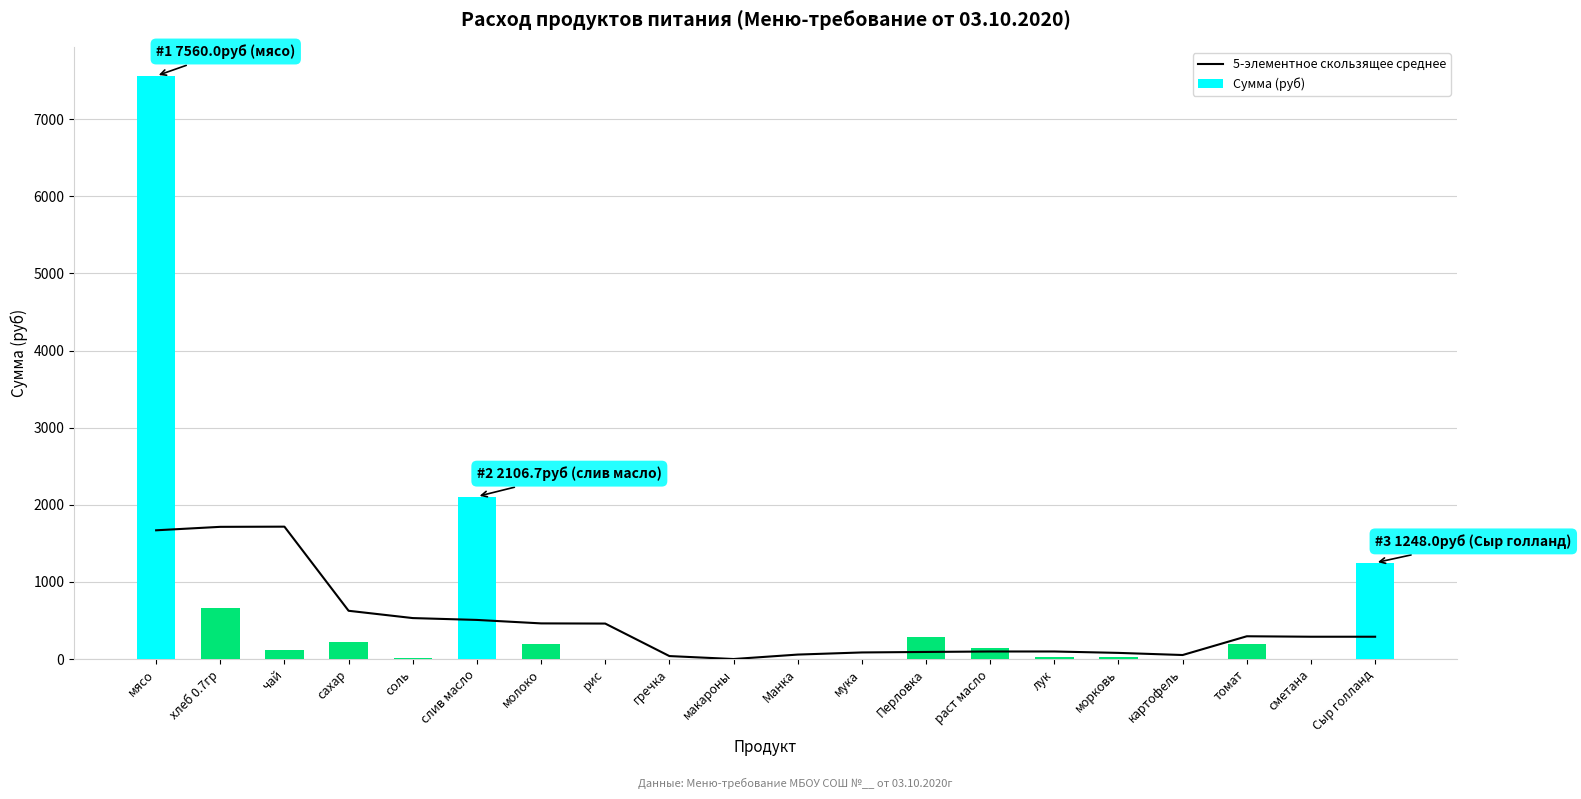

True or false: 5-элементное скользящее среднее has a value of 51.9 at картофель.

True